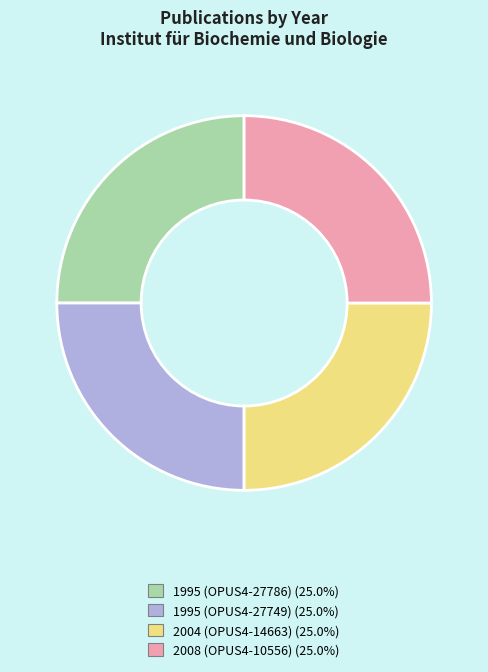

Does 2004 (OPUS4-14663) represent more than half of the total?

No